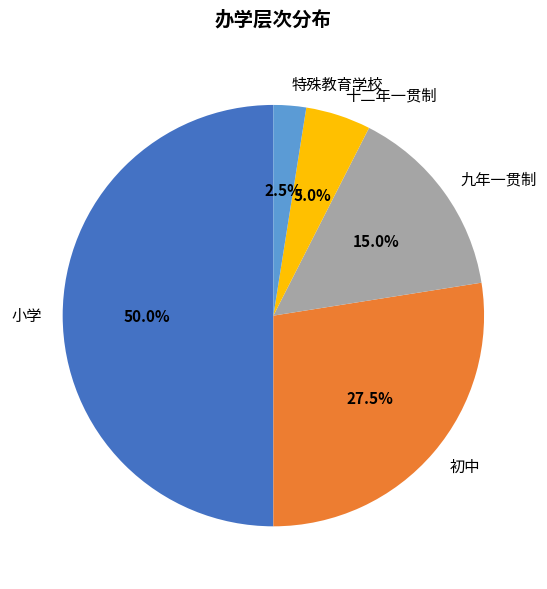

Which slice is the largest?

小学